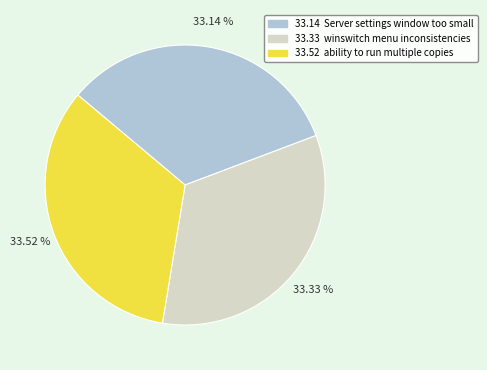

Is there a majority slice in this chart?

No